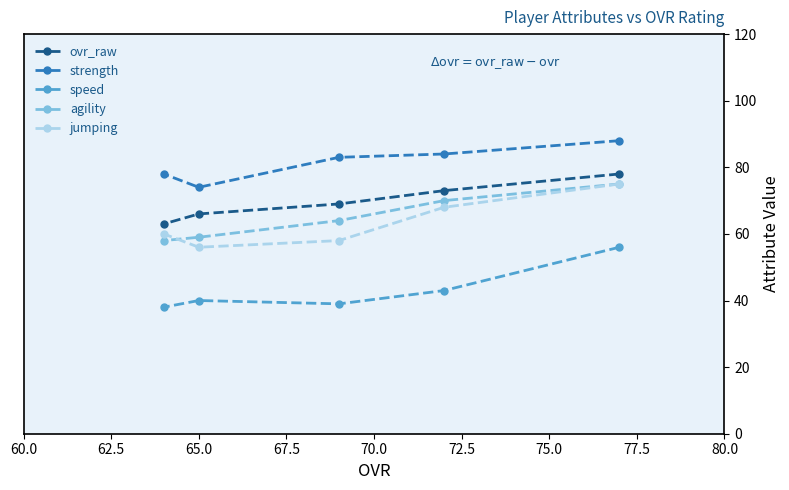

What is the value of the agility point at the 5th from the left?

75